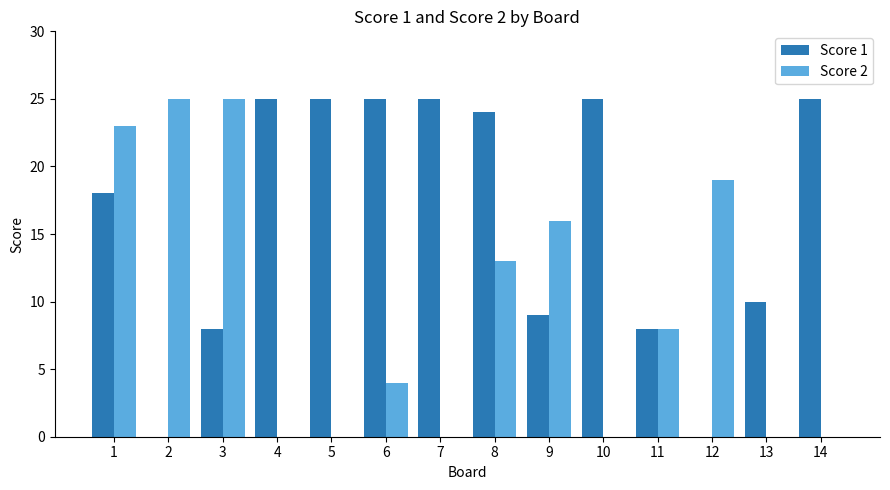

How many categories are shown in the chart?

14